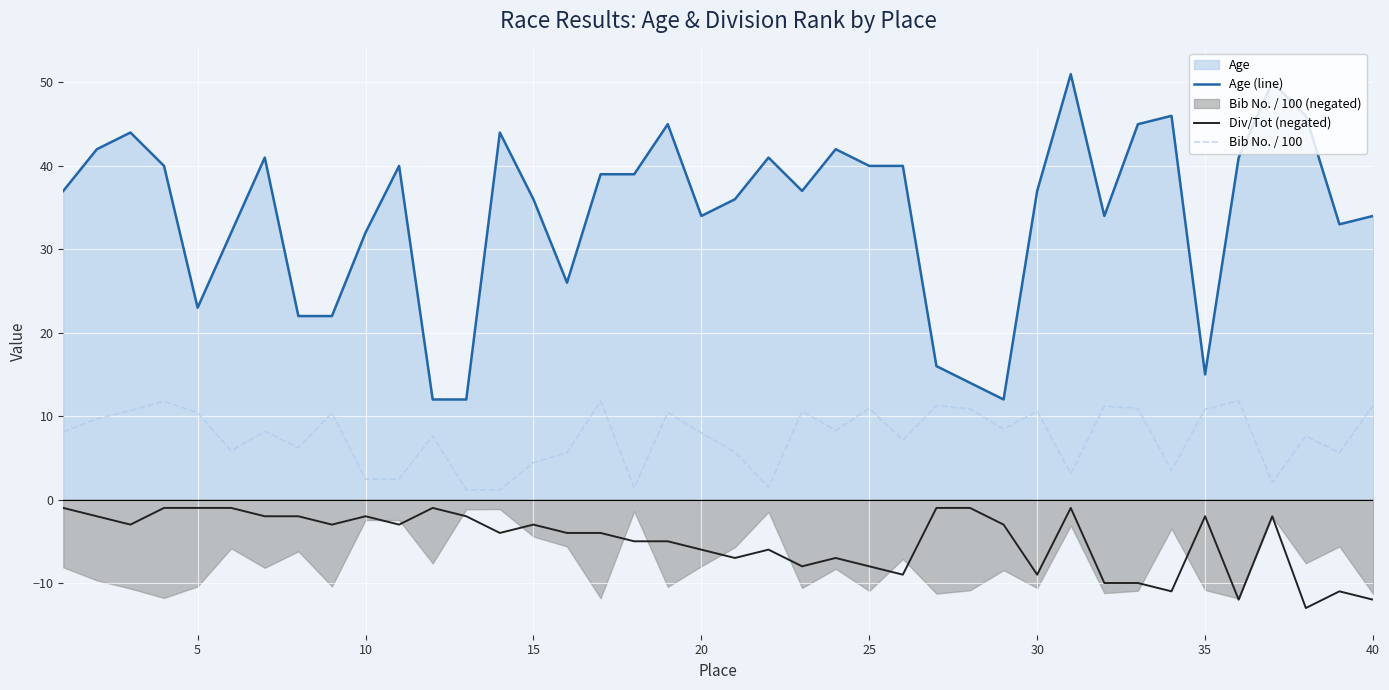

What is the sum of all Bib No. / 100 values?

301.1